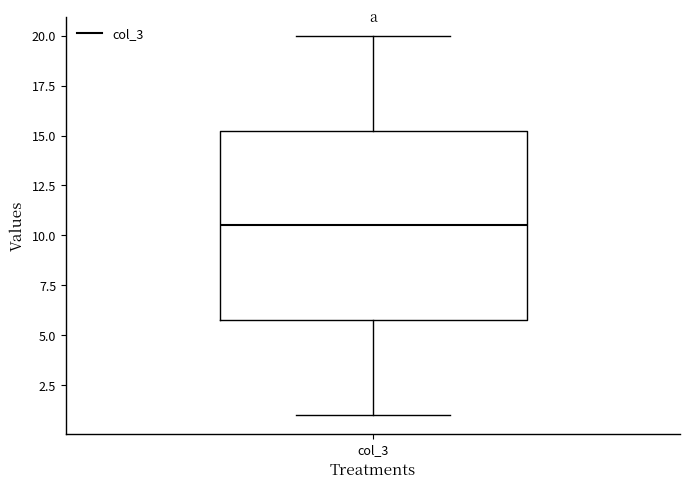

Transcribe this box plot: give where the median line is, the range the box spans, and where the two whiskers end, as read against the y-axis. The values are not printed on the chart, so give them approximately, as read against the axis.

median 10.5, box 6.0 to 15.5, whiskers 1.0 to 20.0